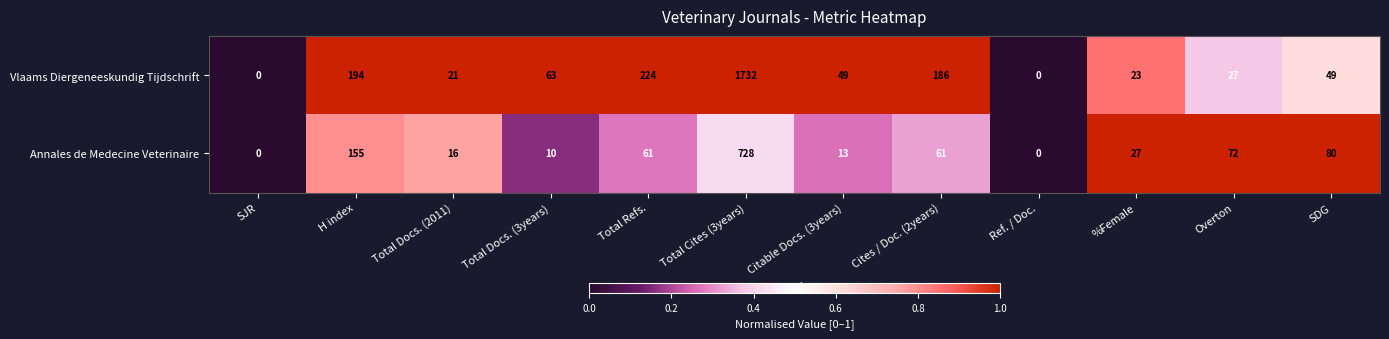

What is the sum of all Vlaams Diergeneeskundig Tijdschrift values?

2568